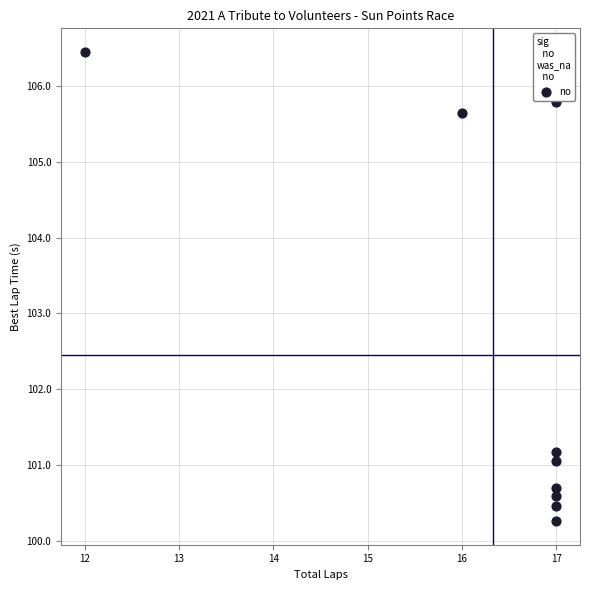

What is the average X value?

16.3